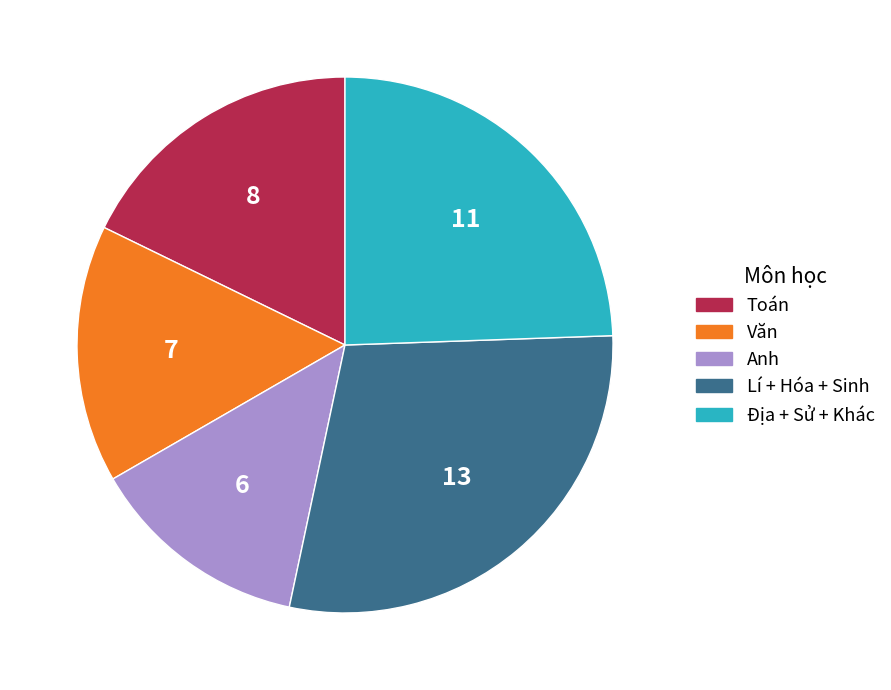

How many slices are in this pie chart?

5